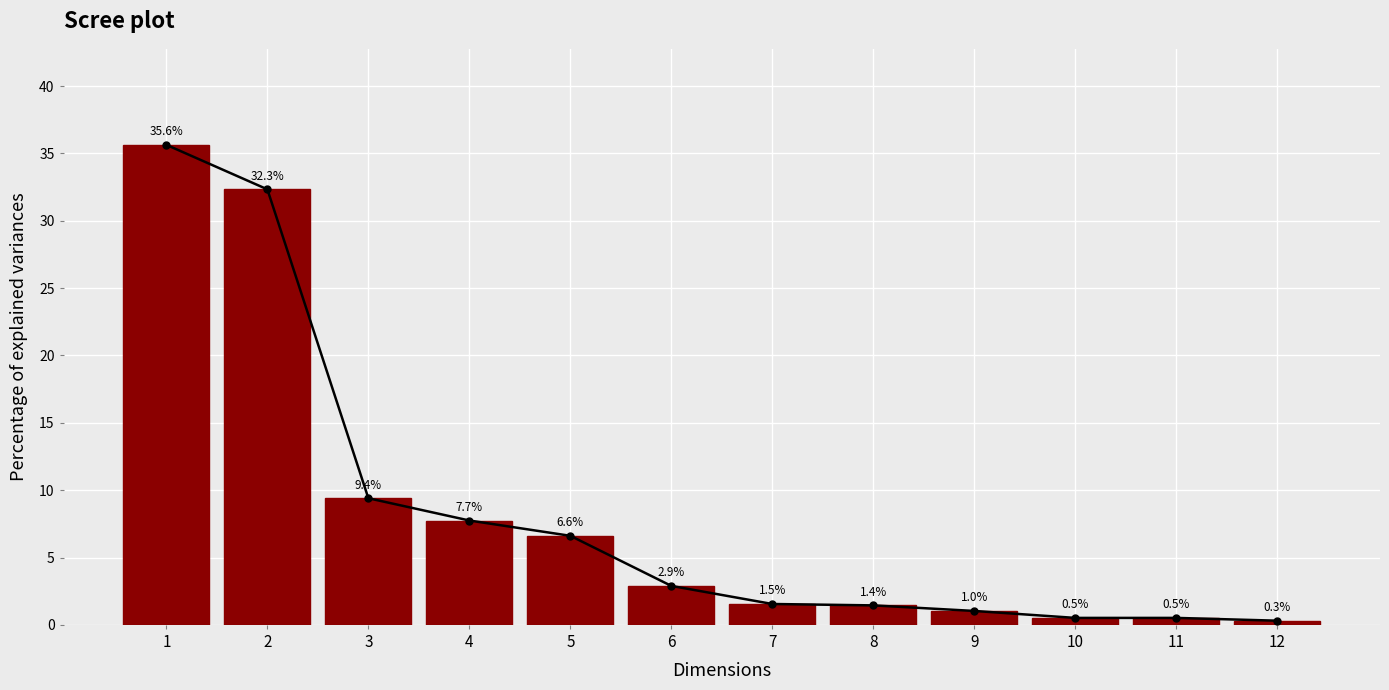

List the labels in order of value, smallest first.

12, 10, 11, 9, 8, 7, 6, 5, 4, 3, 2, 1